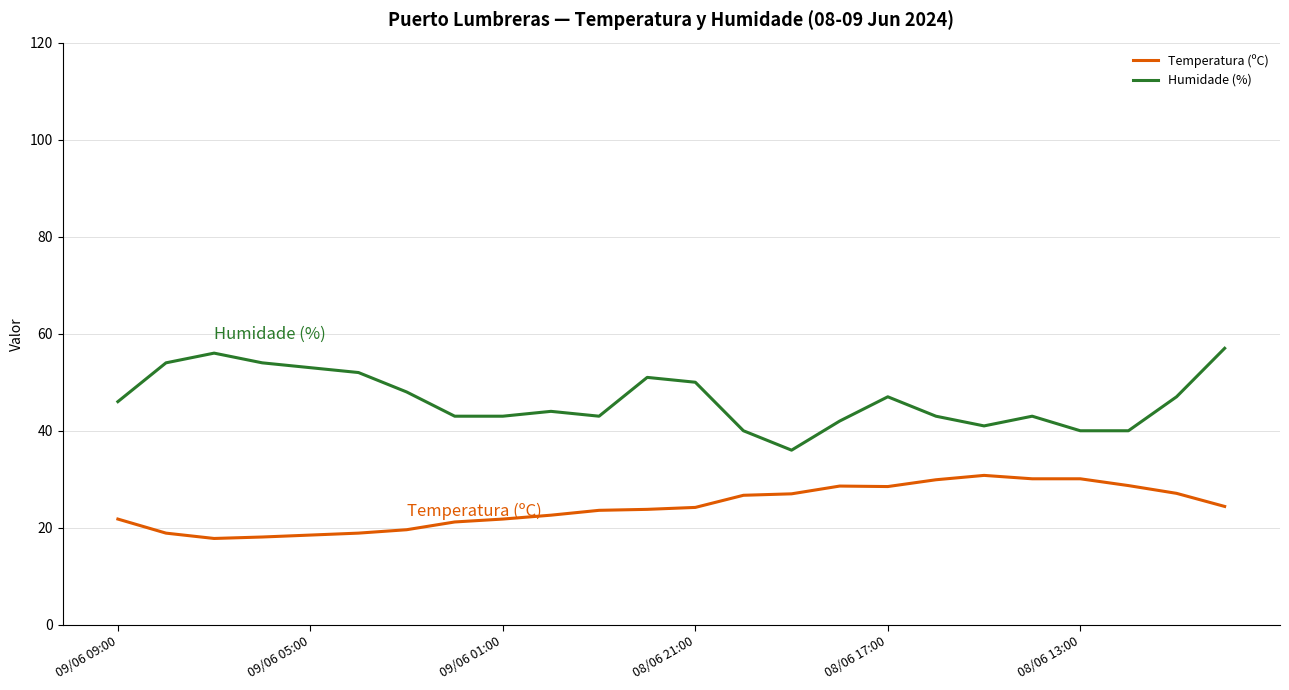

Count the number of data series in this chart.

2